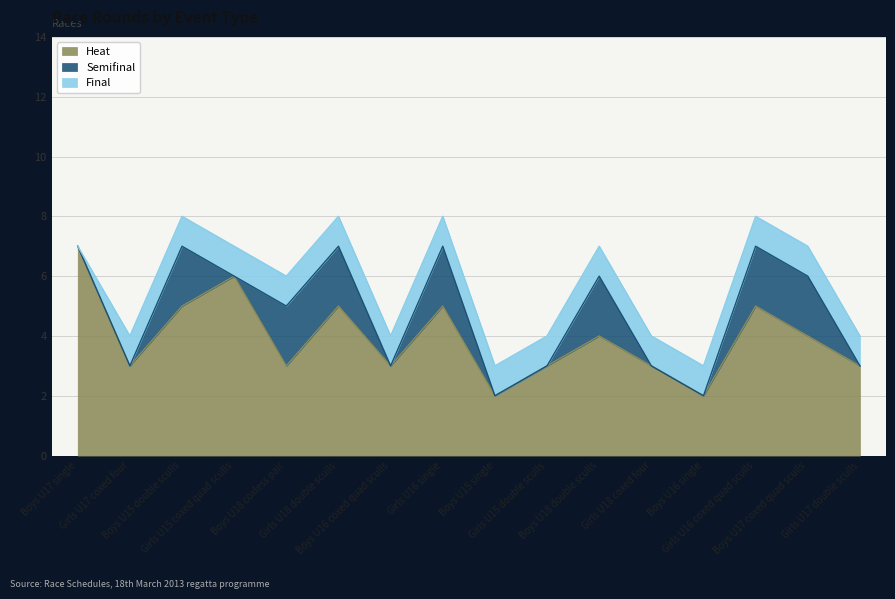

What is the difference between the second highest and second lowest values in the heat series?

4